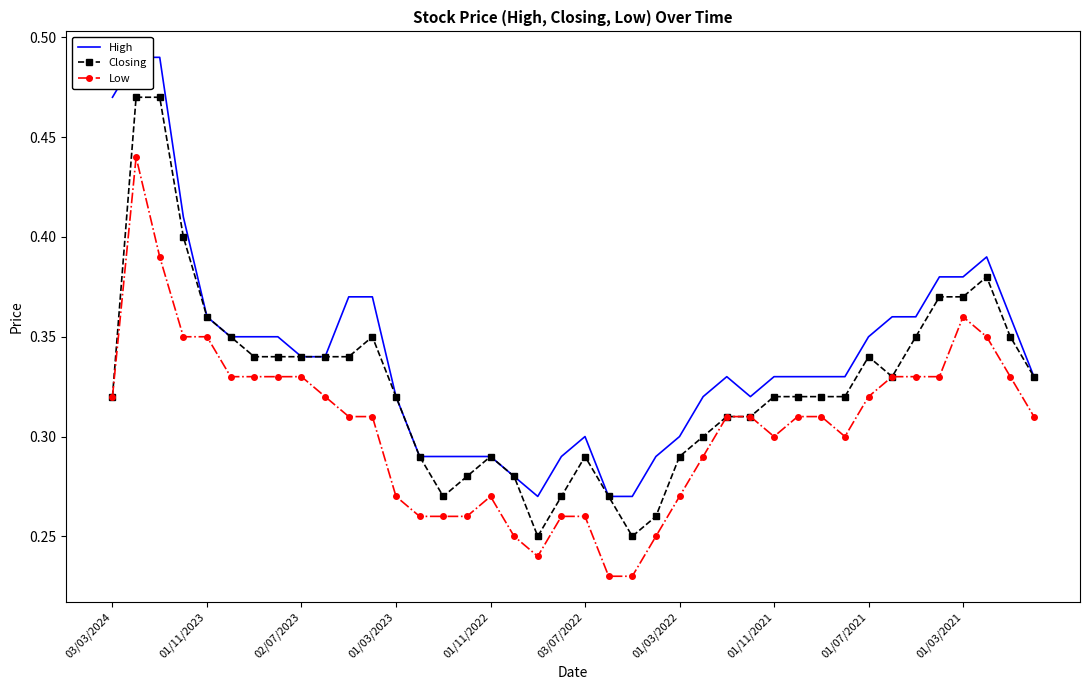

Is it true that Low equals 0.2 at 01/07/2021?

False